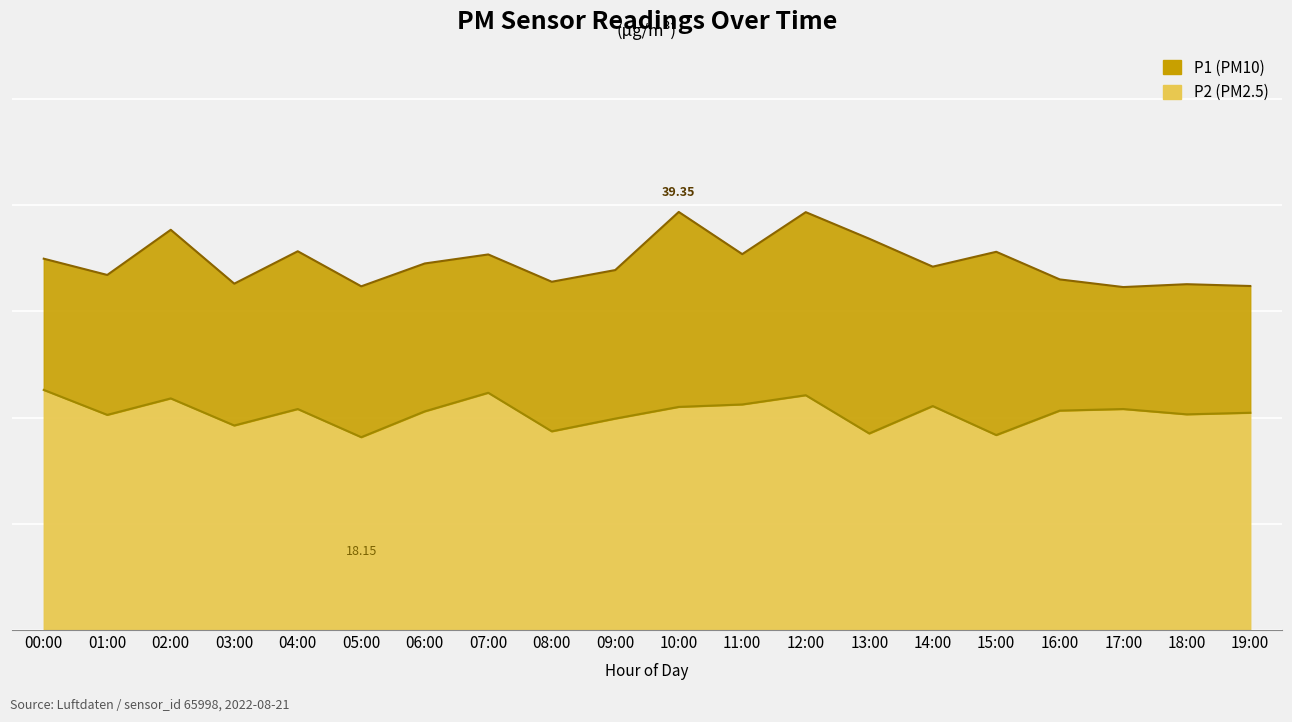

At 18:00, list the series in order from smallest to largest.

P2, P1